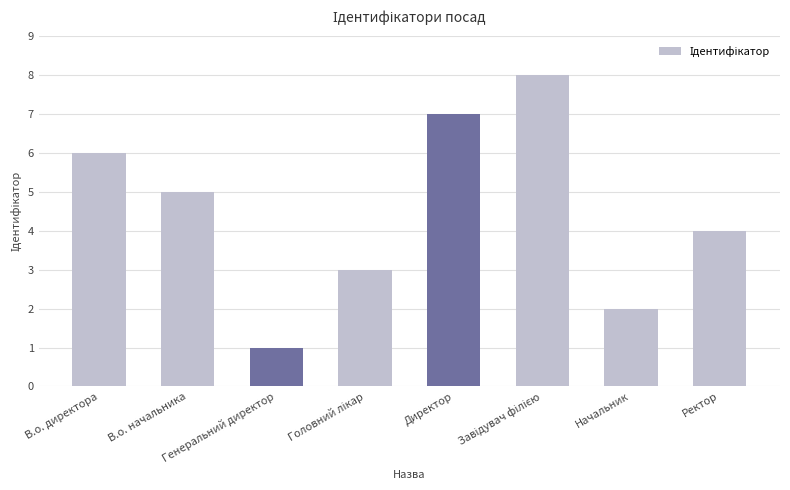

What is the sum of all values?

36